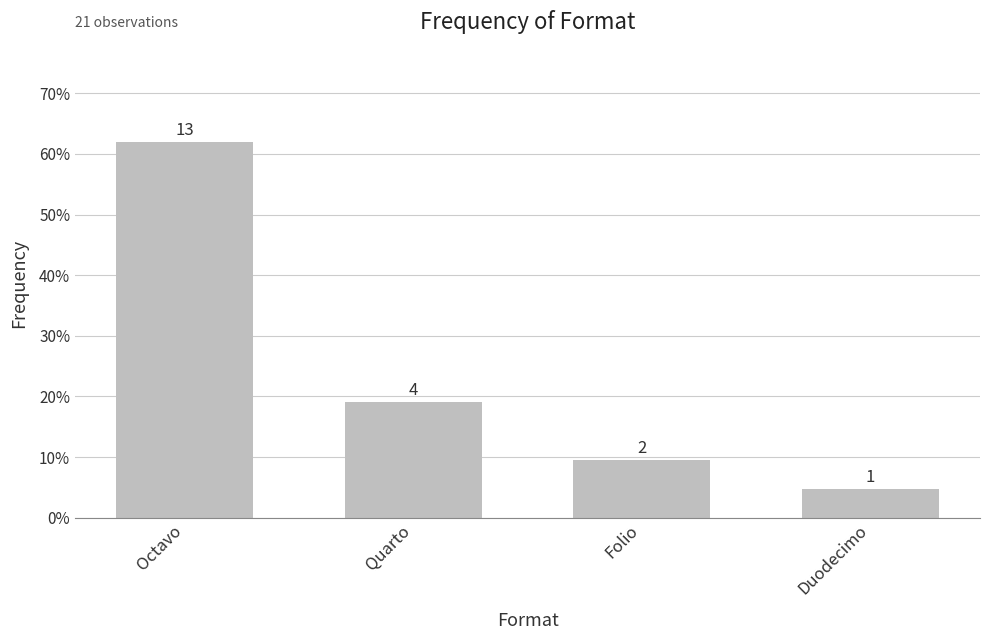

Does the chart contain stacked bars?

No